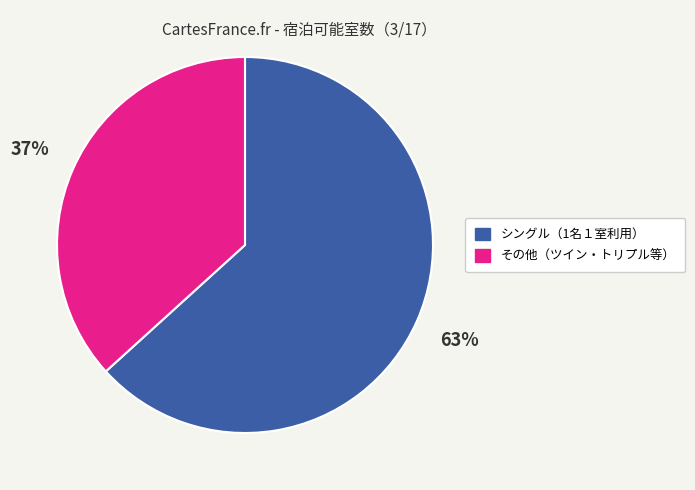

To the nearest percent, what is the average slice percentage?

50%